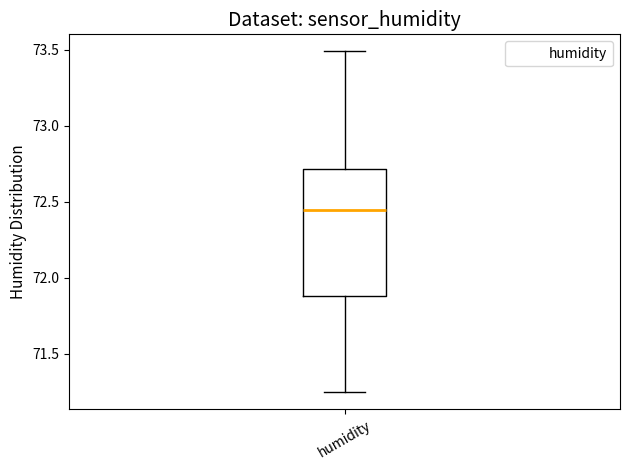

Where does the median line of the box for humidity sit on the y-axis? The values are not printed on the chart, so give them approximately, as read against the axis.

72.45